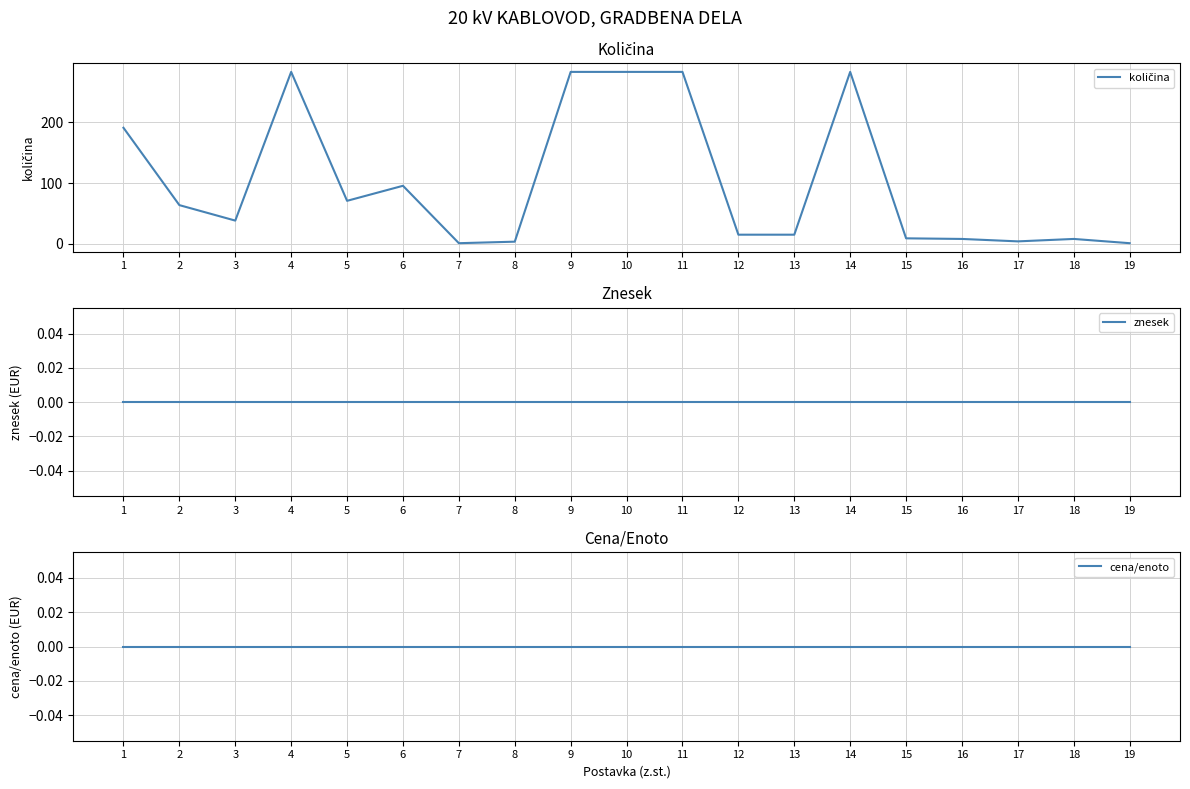

Reading left to right, extract all data points from this chart.

količina: 1=191.0	2=63.7	3=38.2	4=283.0	5=70.8	6=95.5	7=1.0	8=3.5	9=283.0	10=283.0	11=283.0	12=15.0	13=15.0	14=283.0	15=9.0	16=8.0	17=4.0	18=8.0	19=1.0
znesek: 1=0.0	2=0.0	3=0.0	4=0.0	5=0.0	6=0.0	7=0.0	8=0.0	9=0.0	10=0.0	11=0.0	12=0.0	13=0.0	14=0.0	15=0.0	16=0.0	17=0.0	18=0.0	19=0.0
cena/enoto: 1=0.0	2=0.0	3=0.0	4=0.0	5=0.0	6=0.0	7=0.0	8=0.0	9=0.0	10=0.0	11=0.0	12=0.0	13=0.0	14=0.0	15=0.0	16=0.0	17=0.0	18=0.0	19=0.0